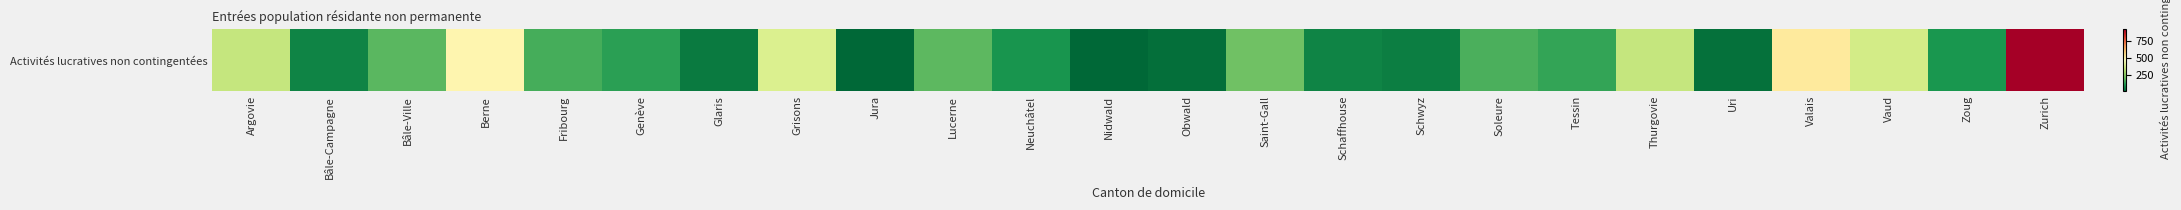

How many data points are less than 156?

12